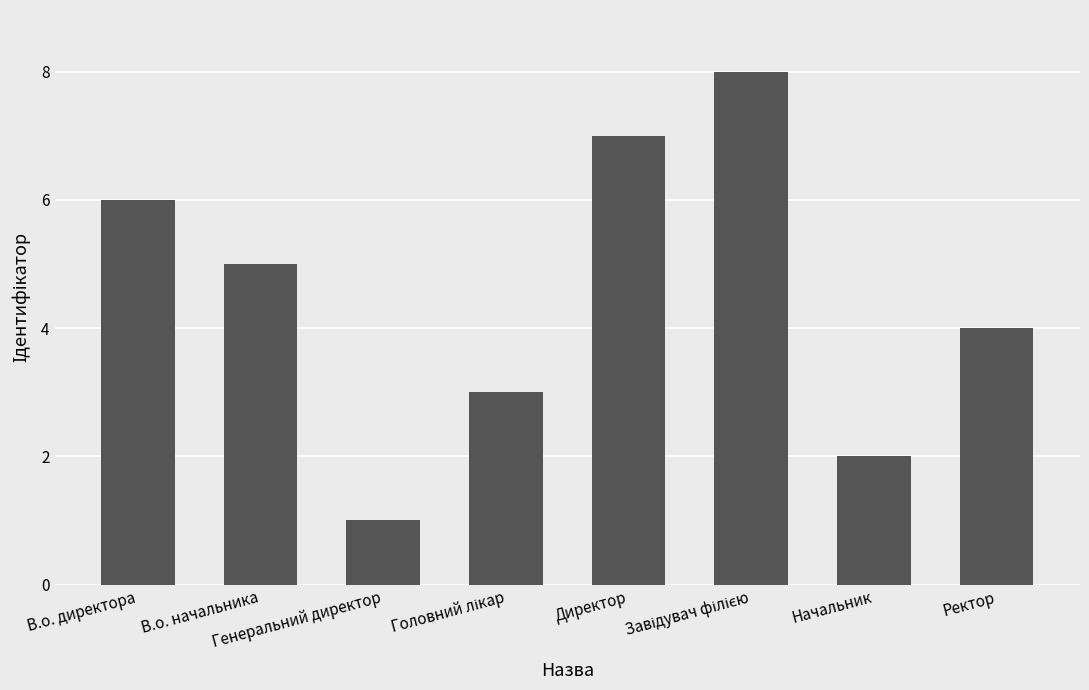

Read the value at Директор.

7